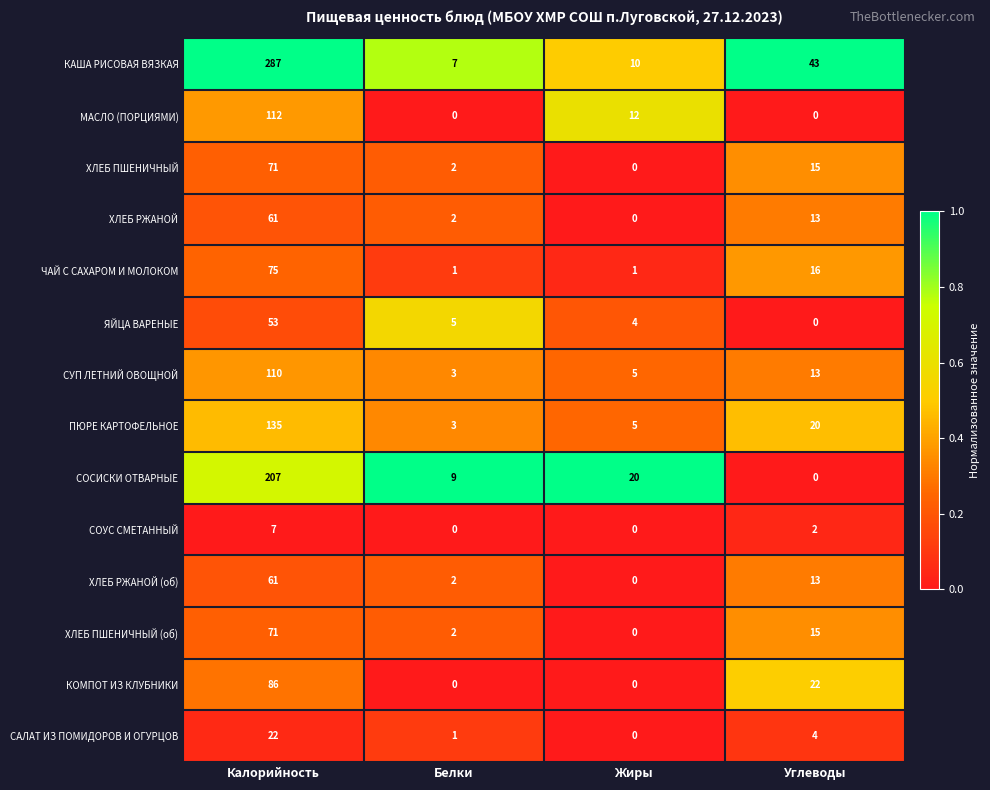

What is the approximate value of КАША РИСОВАЯ ВЯЗКАЯ at Углеводы, to the nearest 10?

40